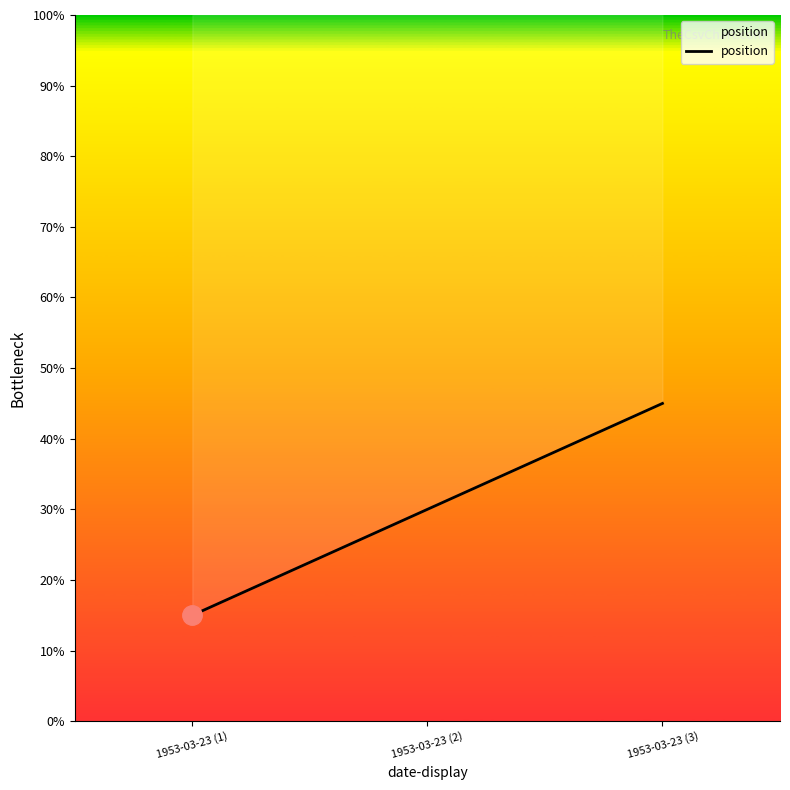

The value at 1953-03-23 (1) is 26. True or false?

False